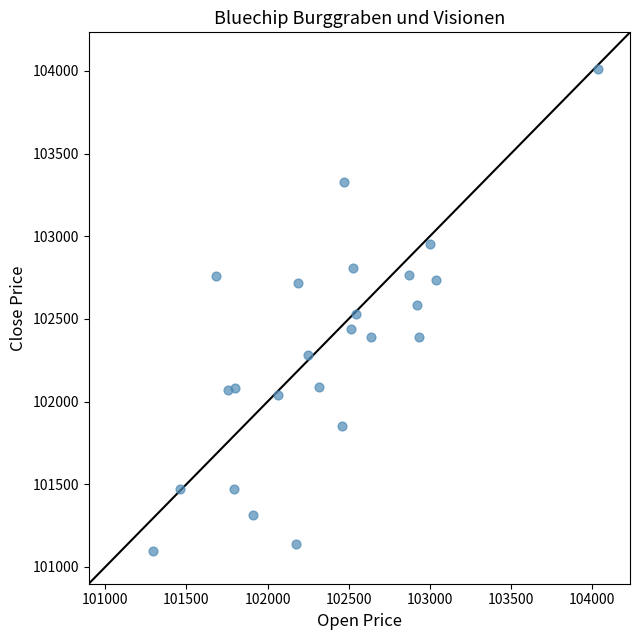

What is the range of Y values (max minus min)?

2912